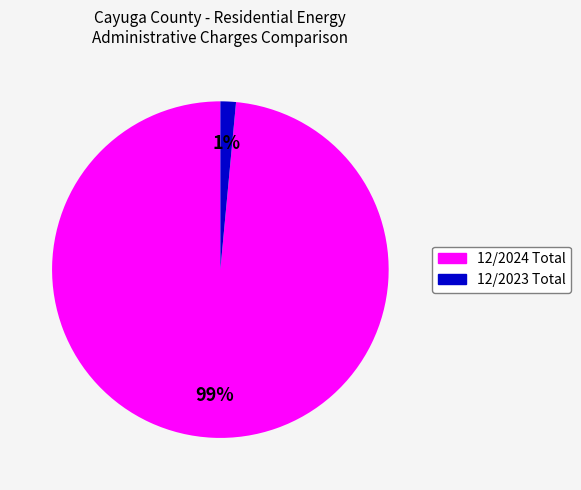

The 12/2023 Total slice represents 1% of the pie. True or false?

True